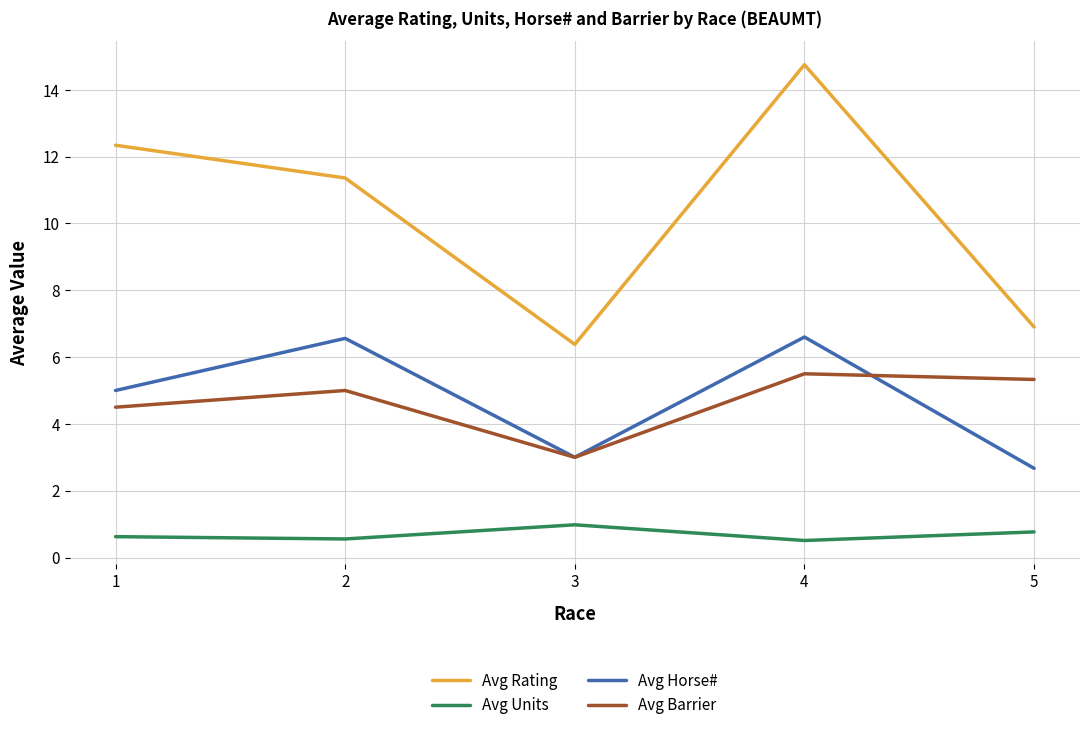

The value of Avg Rating at 2 is 11.4. True or false?

True